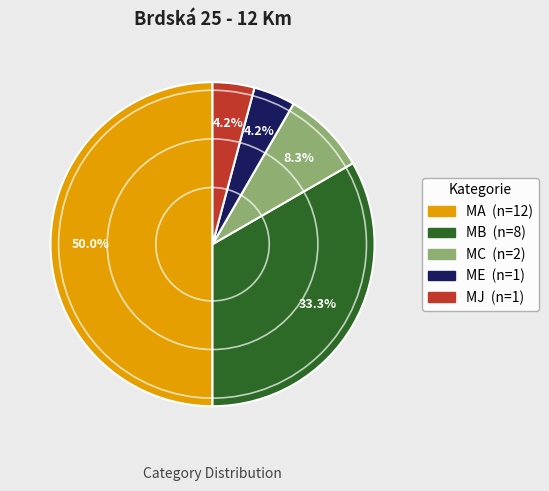

To the nearest percent, what portion does MA represent?

50%